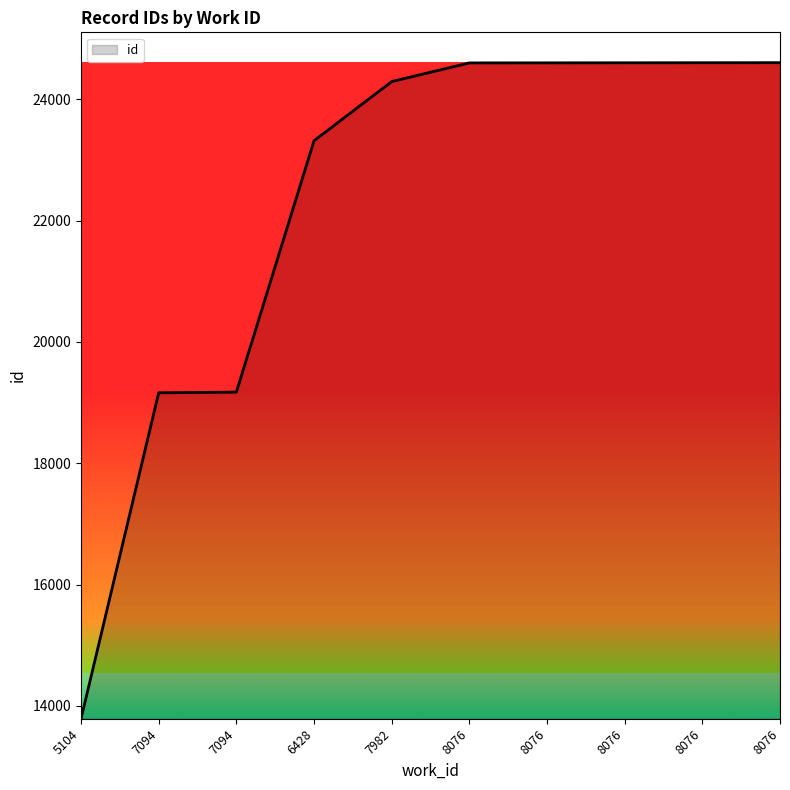

What is the label of the 2nd point from the left?

7094